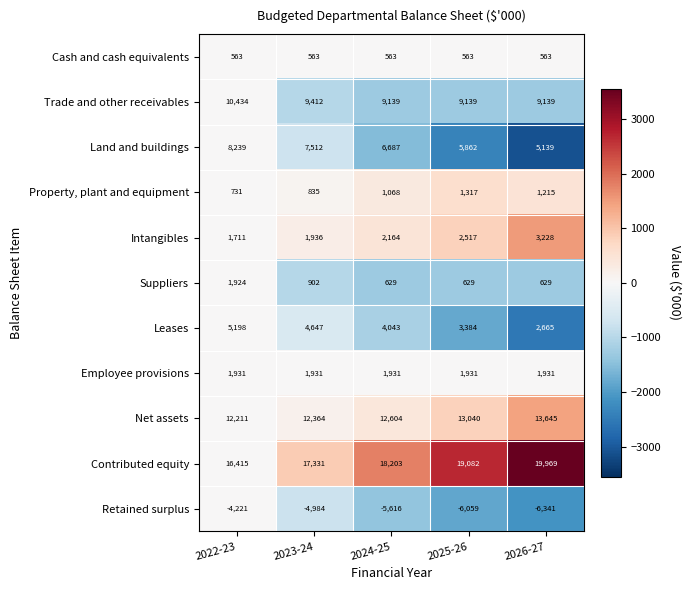

At which label does Property, plant and equipment reach its peak?

2025-26